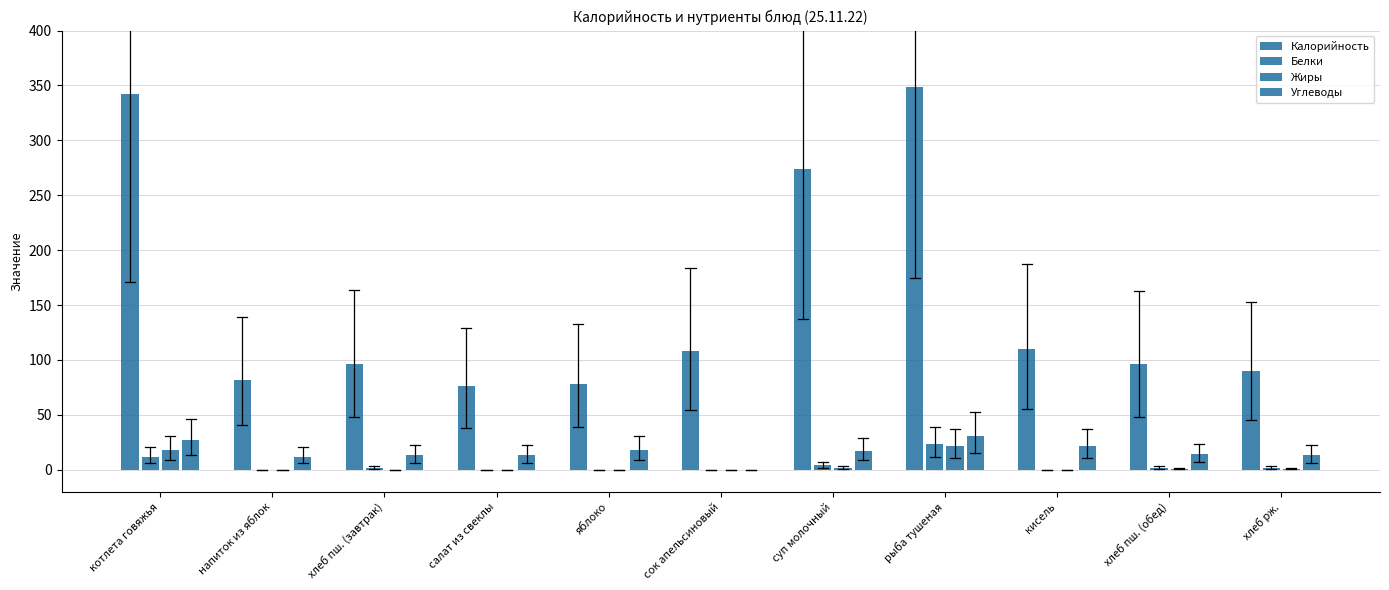

How many data points does each series have?

11